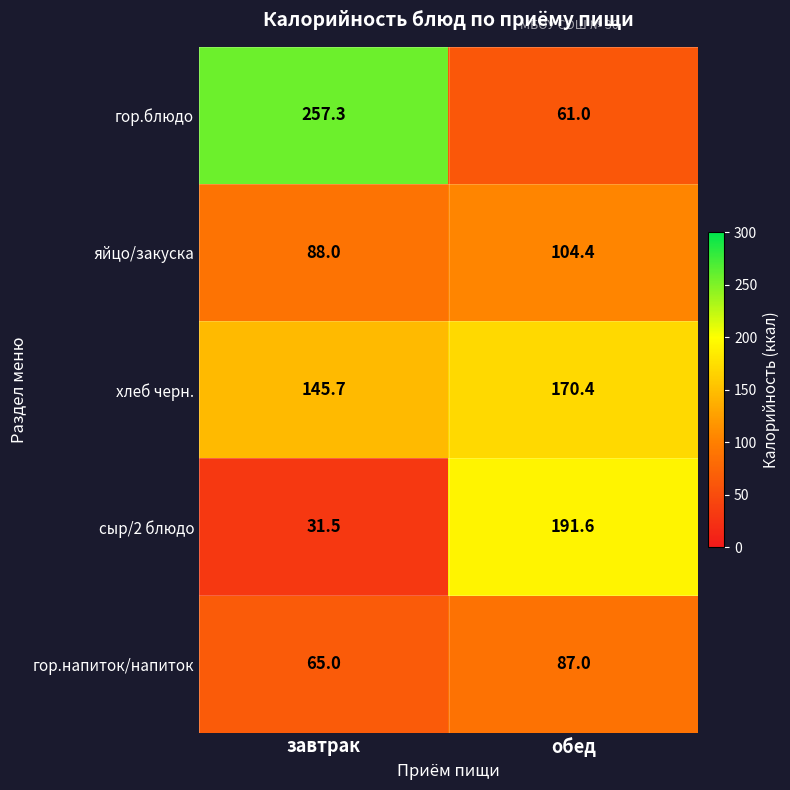

What value does the гор.напиток/напиток series have at завтрак?

65.0